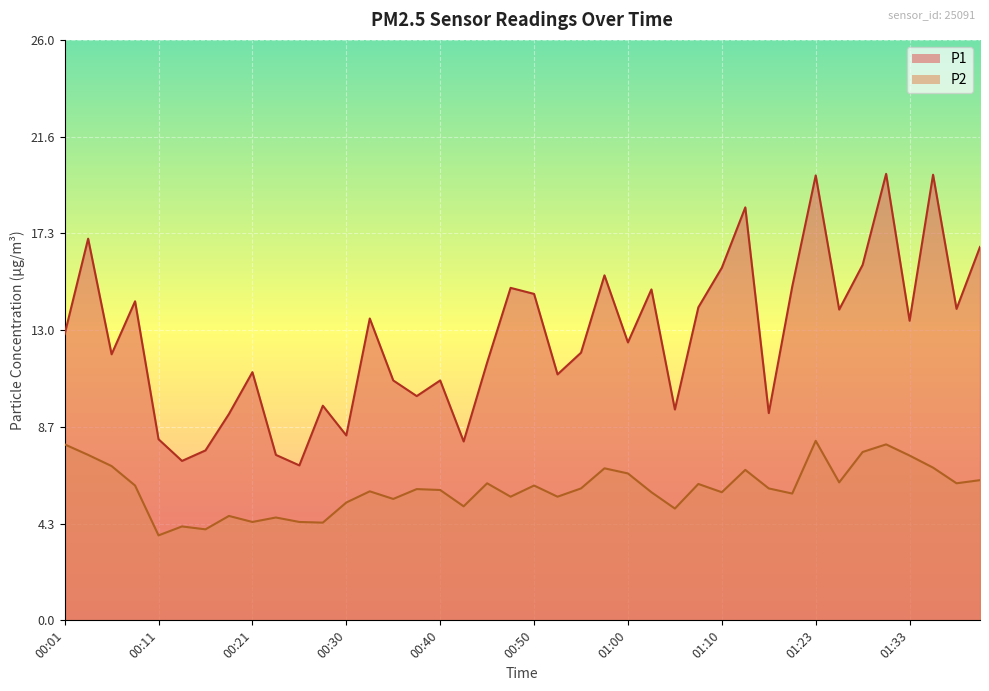

List the series in order of their overall mean, highest first.

P1, P2